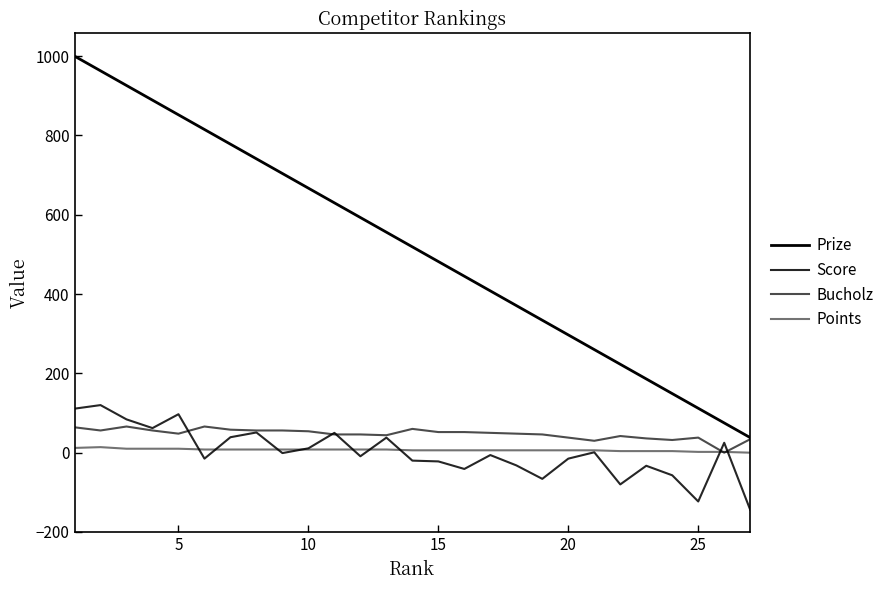

How many lines are shown in the chart?

4